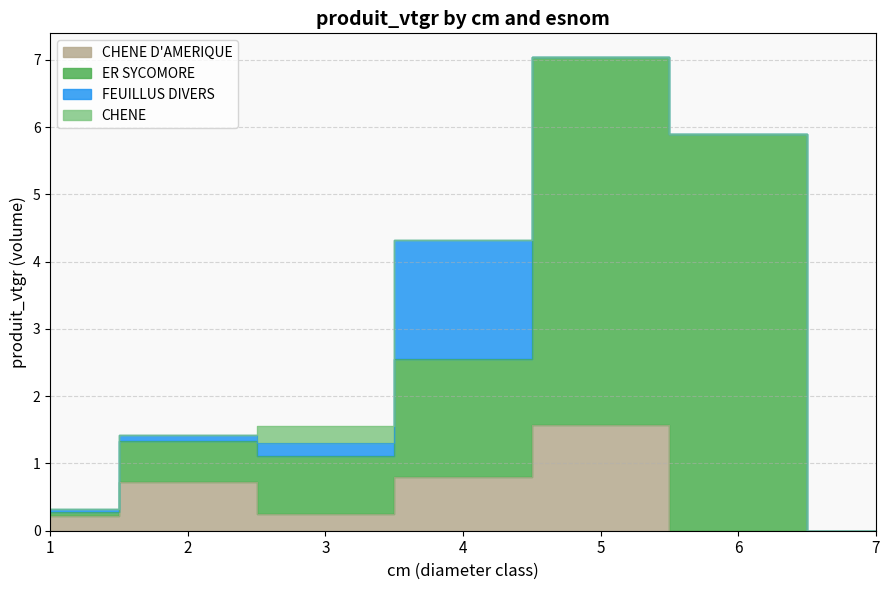

Between 2 and 7, which series saw the biggest shift?

ER SYCOMORE